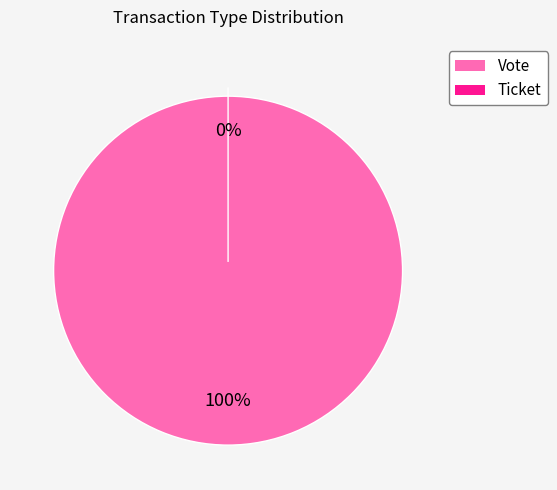

To the nearest percent, what is the combined percentage of Vote and Ticket?

100%